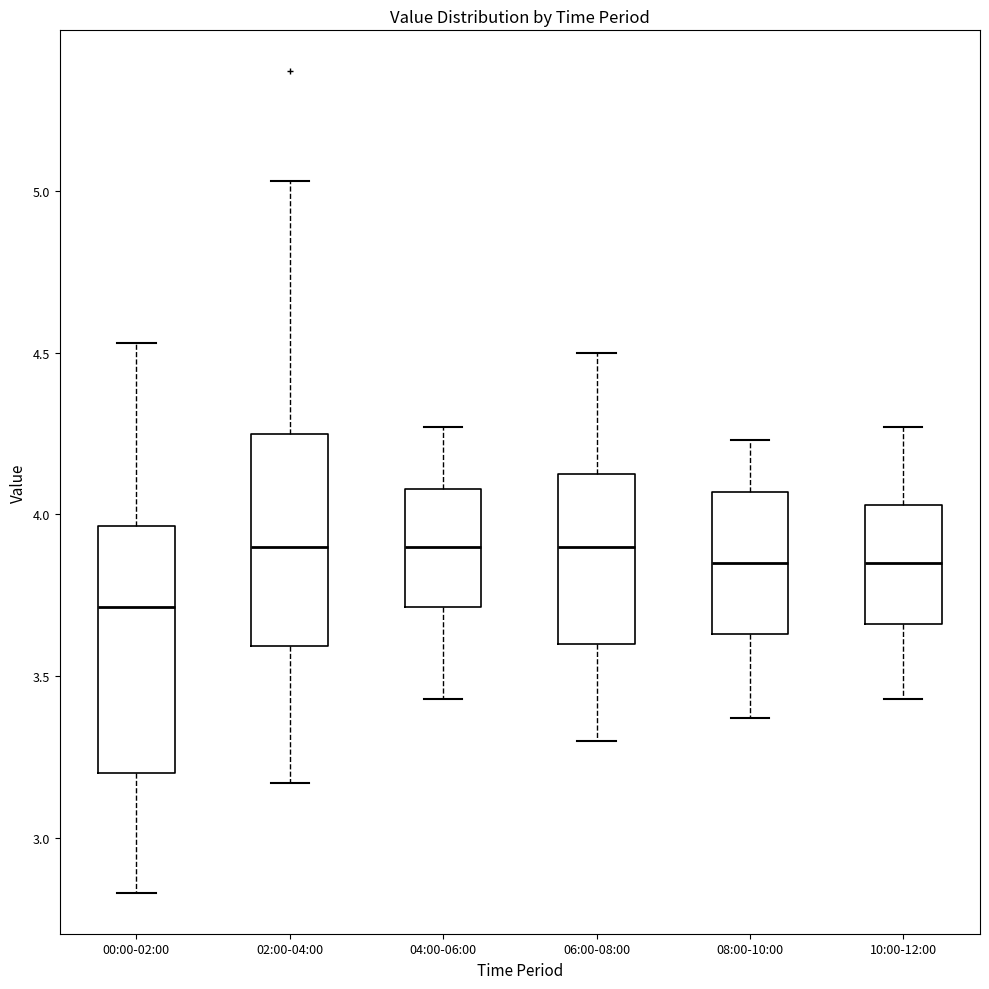

Where does the lower whisker of the box for 02:00-04:00 end on the y-axis? The values are not printed on the chart, so give them approximately, as read against the axis.

3.15